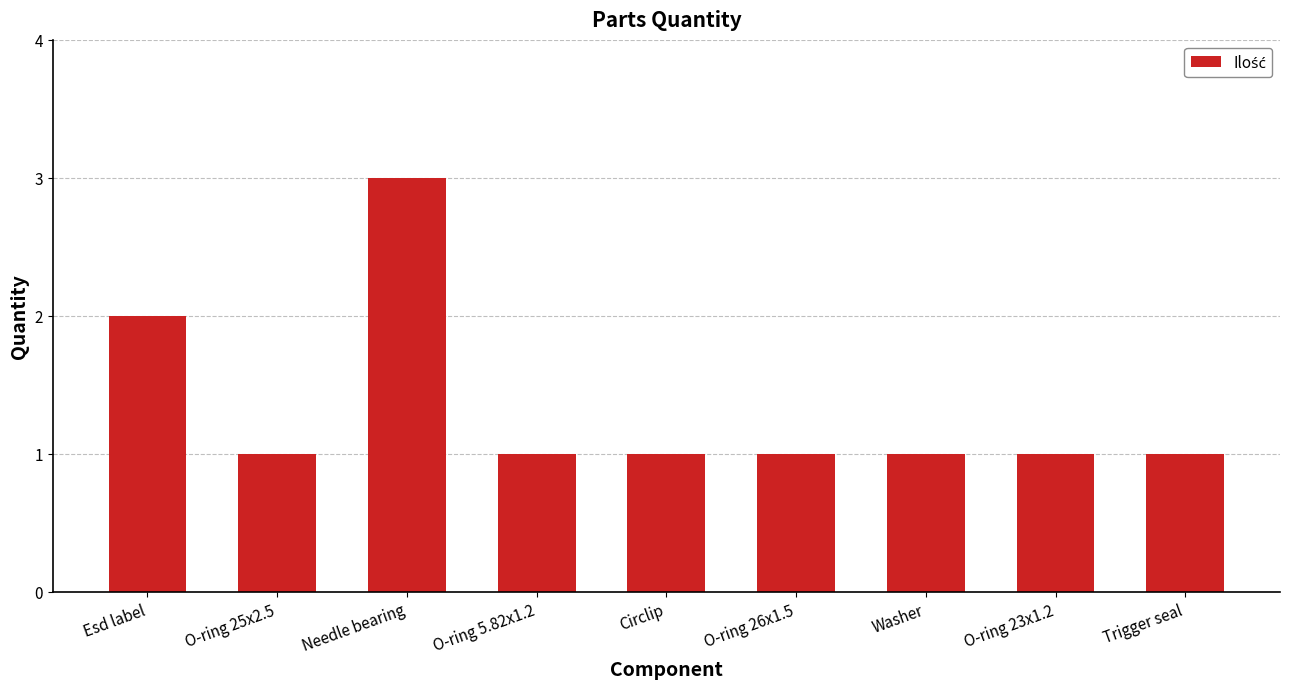

Are the bars horizontal?

No